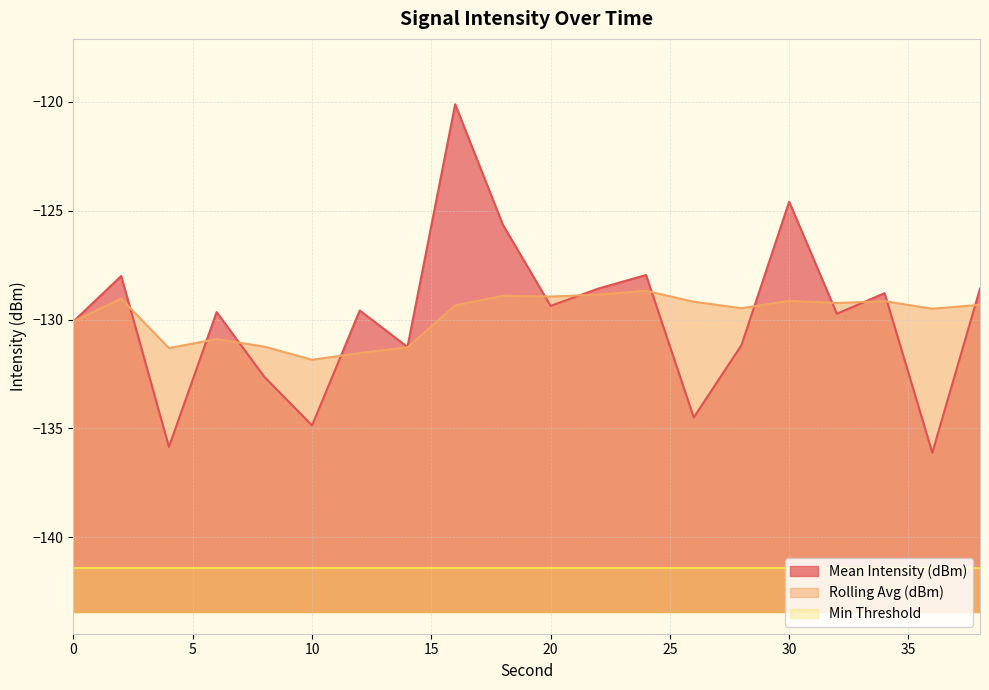

Between which two adjacent categories do Rolling Avg (dBm) and Mean Intensity (dBm) first intersect?

2 and 4